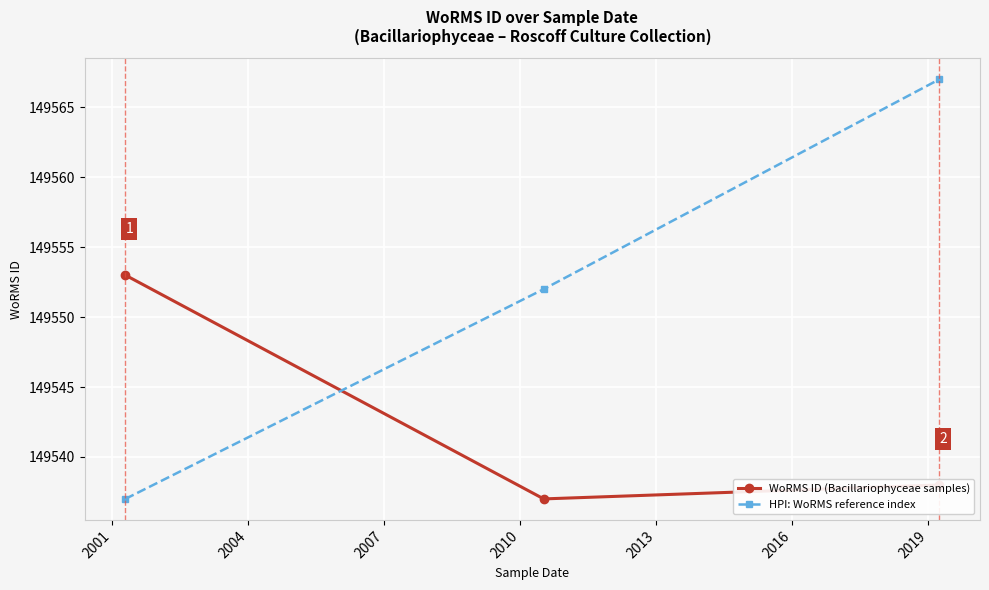

Which series has the largest total across all categories?

HPI: WoRMS reference index